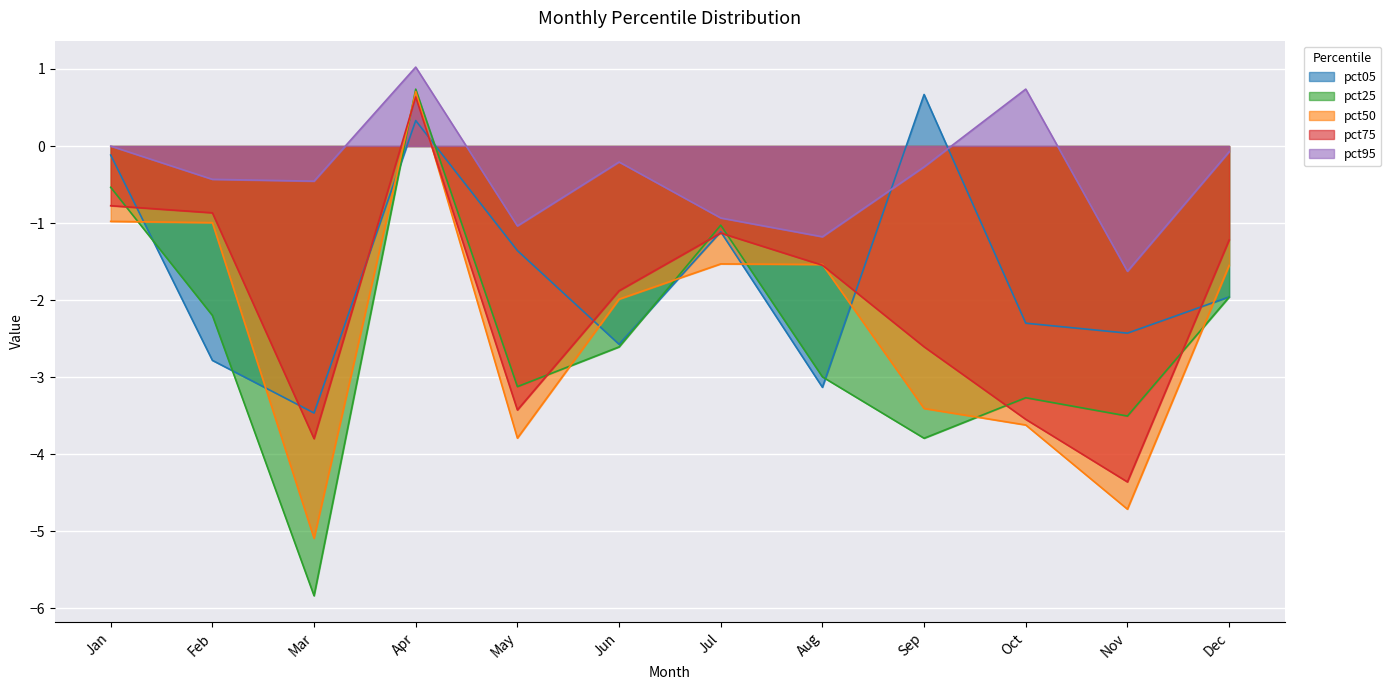

What is the difference between the highest and lowest values at Jan?

1.0